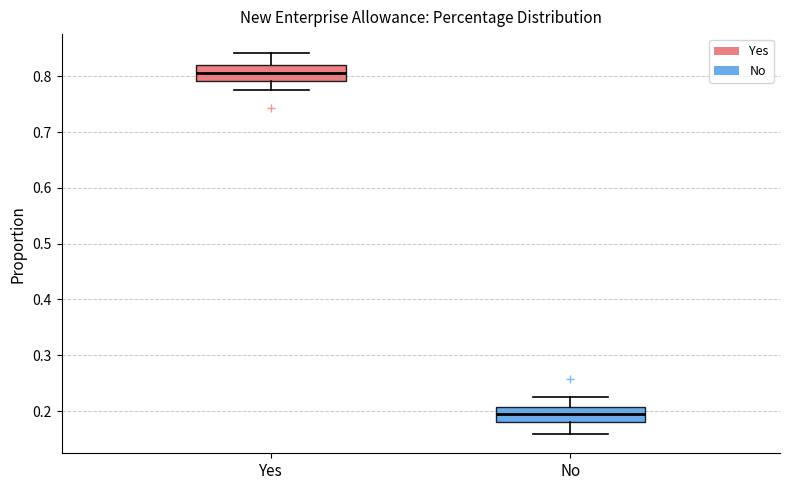

Reading left to right, transcribe this box plot: for each box, give where its median line is, the range the box spans, and where its two whiskers end, as read against the y-axis. The values are not printed on the chart, so give them approximately, as read against the axis.

Yes: median 0.81, box 0.79 to 0.82, whiskers 0.78 to 0.84
No: median 0.19, box 0.18 to 0.21, whiskers 0.16 to 0.22